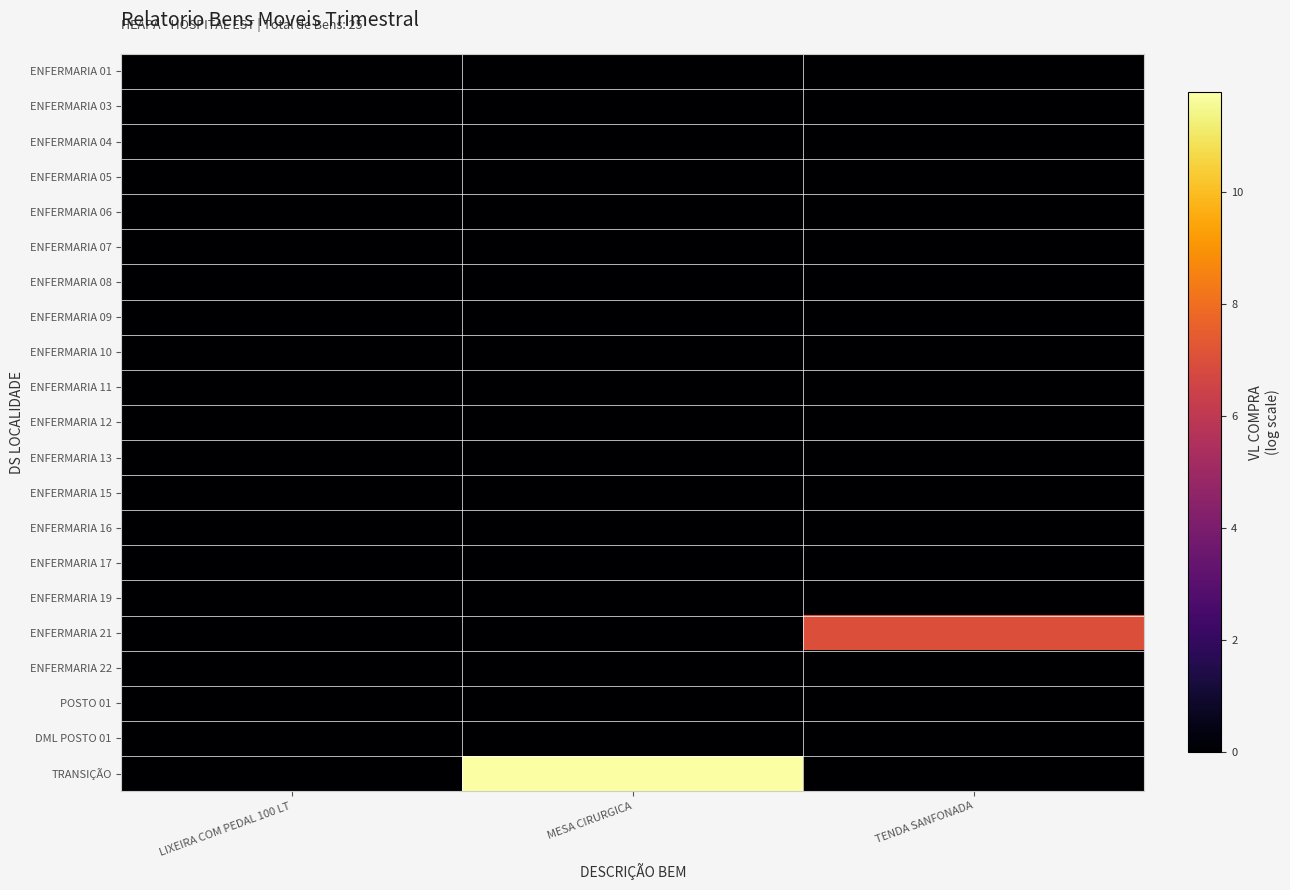

Reading right to left, extract all data points from this chart.

ENFERMARIA 01: TENDA SANFONADA=0.0	MESA CIRURGICA=0.0	LIXEIRA COM PEDAL 100 LT=0.0
ENFERMARIA 03: TENDA SANFONADA=0.0	MESA CIRURGICA=0.0	LIXEIRA COM PEDAL 100 LT=0.0
ENFERMARIA 04: TENDA SANFONADA=0.0	MESA CIRURGICA=0.0	LIXEIRA COM PEDAL 100 LT=0.0
ENFERMARIA 05: TENDA SANFONADA=0.0	MESA CIRURGICA=0.0	LIXEIRA COM PEDAL 100 LT=0.0
ENFERMARIA 06: TENDA SANFONADA=0.0	MESA CIRURGICA=0.0	LIXEIRA COM PEDAL 100 LT=0.0
ENFERMARIA 07: TENDA SANFONADA=0.0	MESA CIRURGICA=0.0	LIXEIRA COM PEDAL 100 LT=0.0
ENFERMARIA 08: TENDA SANFONADA=0.0	MESA CIRURGICA=0.0	LIXEIRA COM PEDAL 100 LT=0.0
ENFERMARIA 09: TENDA SANFONADA=0.0	MESA CIRURGICA=0.0	LIXEIRA COM PEDAL 100 LT=0.0
ENFERMARIA 10: TENDA SANFONADA=0.0	MESA CIRURGICA=0.0	LIXEIRA COM PEDAL 100 LT=0.0
ENFERMARIA 11: TENDA SANFONADA=0.0	MESA CIRURGICA=0.0	LIXEIRA COM PEDAL 100 LT=0.0
ENFERMARIA 12: TENDA SANFONADA=0.0	MESA CIRURGICA=0.0	LIXEIRA COM PEDAL 100 LT=0.0
ENFERMARIA 13: TENDA SANFONADA=0.0	MESA CIRURGICA=0.0	LIXEIRA COM PEDAL 100 LT=0.0
ENFERMARIA 15: TENDA SANFONADA=0.0	MESA CIRURGICA=0.0	LIXEIRA COM PEDAL 100 LT=0.0
ENFERMARIA 16: TENDA SANFONADA=0.0	MESA CIRURGICA=0.0	LIXEIRA COM PEDAL 100 LT=0.0
ENFERMARIA 17: TENDA SANFONADA=0.0	MESA CIRURGICA=0.0	LIXEIRA COM PEDAL 100 LT=0.0
ENFERMARIA 19: TENDA SANFONADA=0.0	MESA CIRURGICA=0.0	LIXEIRA COM PEDAL 100 LT=0.0
ENFERMARIA 21: TENDA SANFONADA=7.0	MESA CIRURGICA=0.0	LIXEIRA COM PEDAL 100 LT=0.0
ENFERMARIA 22: TENDA SANFONADA=0.0	MESA CIRURGICA=0.0	LIXEIRA COM PEDAL 100 LT=0.0
POSTO 01: TENDA SANFONADA=0.0	MESA CIRURGICA=0.0	LIXEIRA COM PEDAL 100 LT=0.0
DML POSTO 01: TENDA SANFONADA=0.0	MESA CIRURGICA=0.0	LIXEIRA COM PEDAL 100 LT=0.0
TRANSIÇÃO: TENDA SANFONADA=0.0	MESA CIRURGICA=11.8	LIXEIRA COM PEDAL 100 LT=0.0